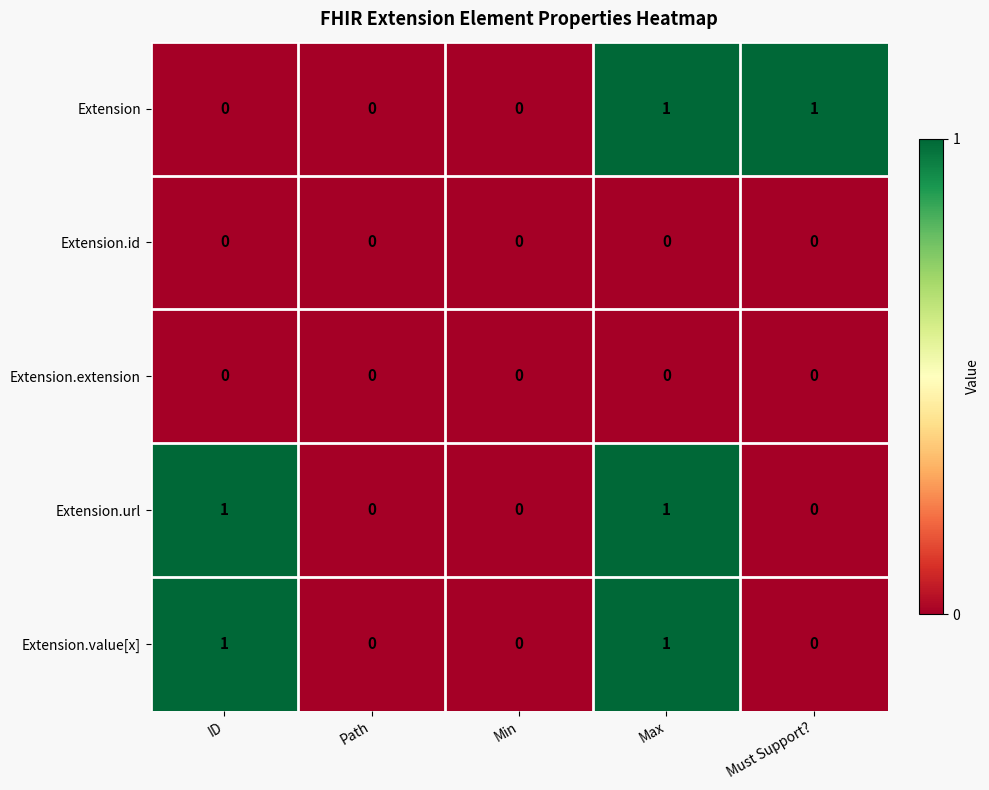

Between Path and Must Support?, which series saw the biggest shift?

Extension